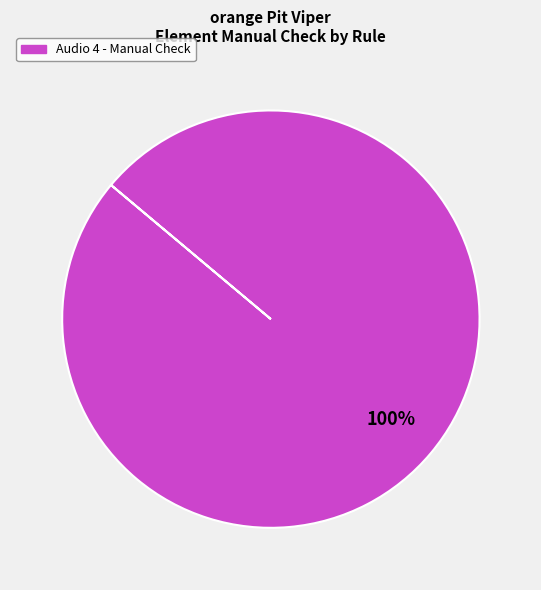

Count the number of slices in the pie.

1